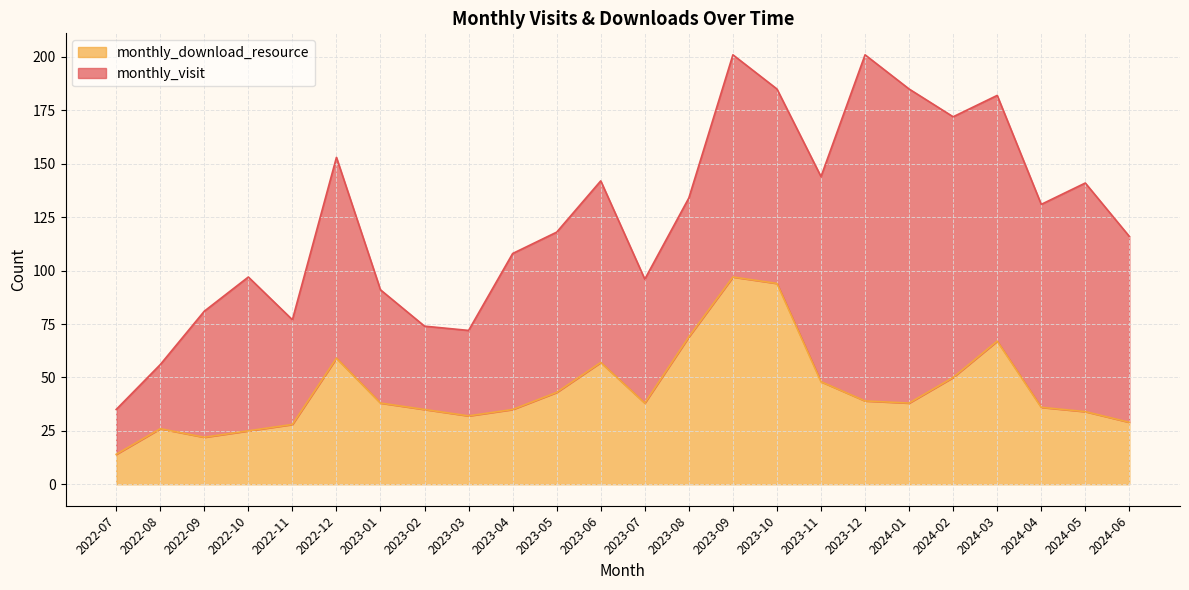

What is the change in value from 2022-08 to 2023-02?

+9